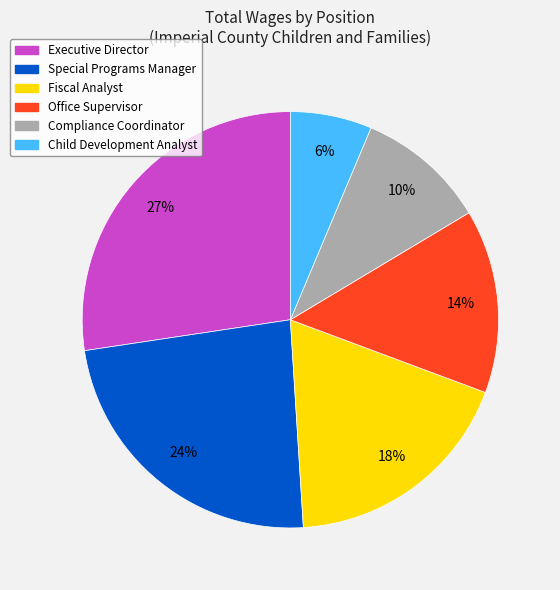

How many slices are in this pie chart?

6